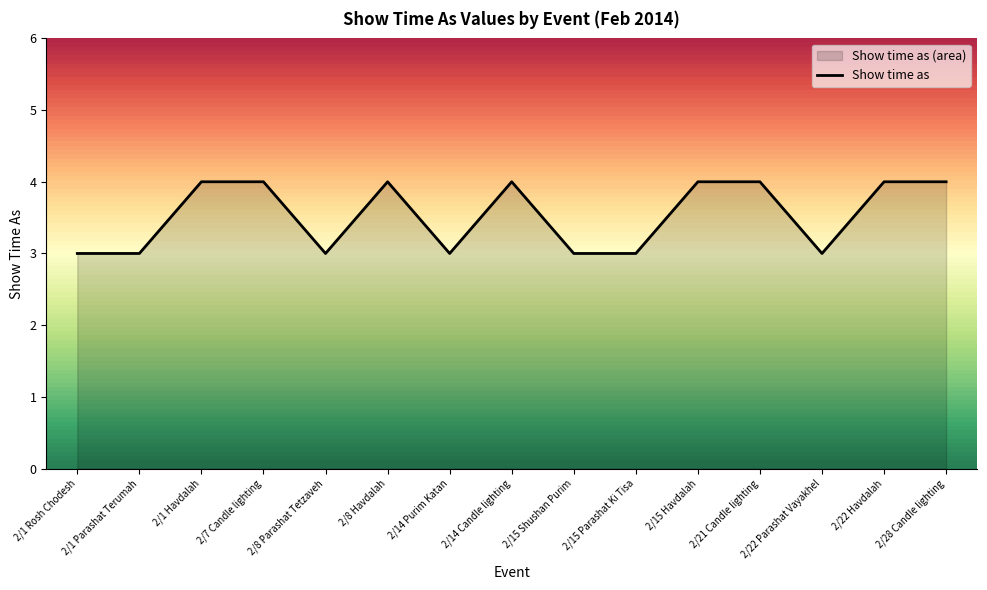

At which category does the chart reach its peak across all series?

2/1 Havdalah